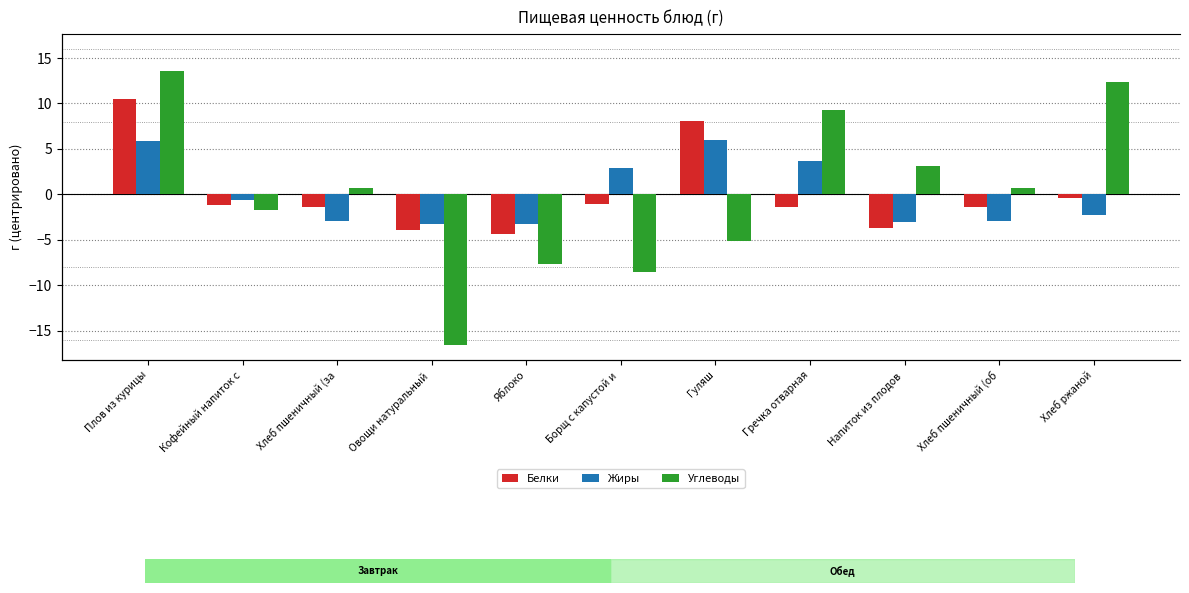

What is the label of the 10th bar from the left?

Хлеб пшеничный (об